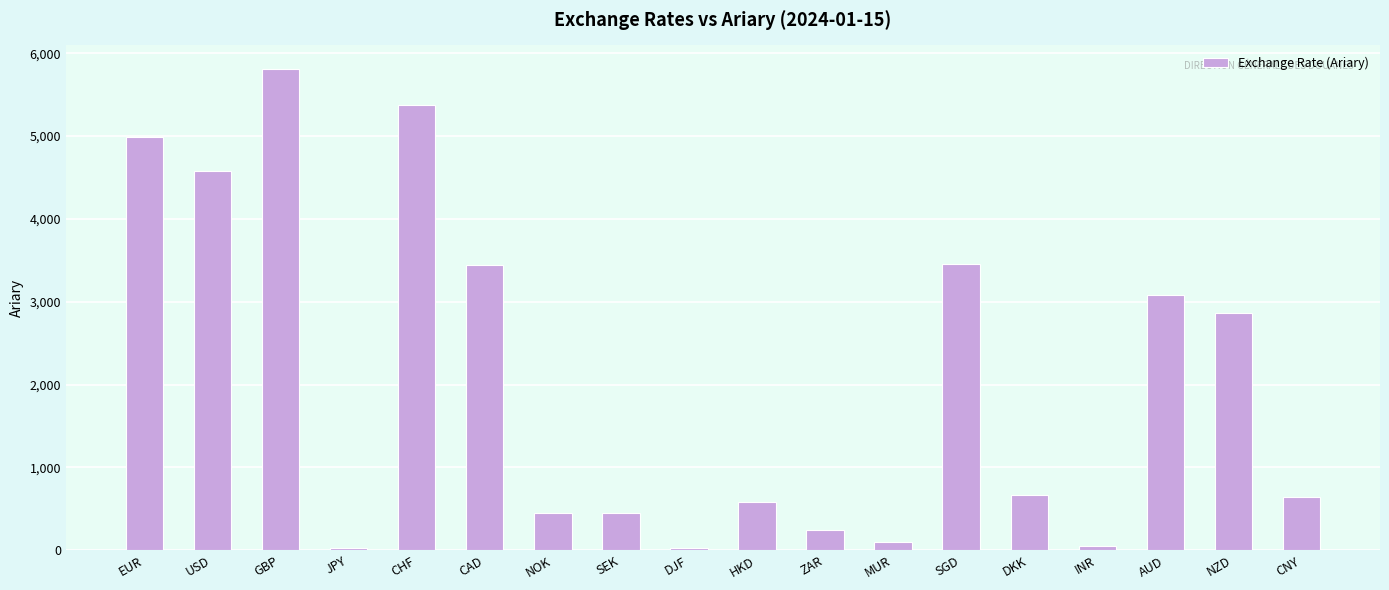

What is the label of the 6th bar from the right?

SGD